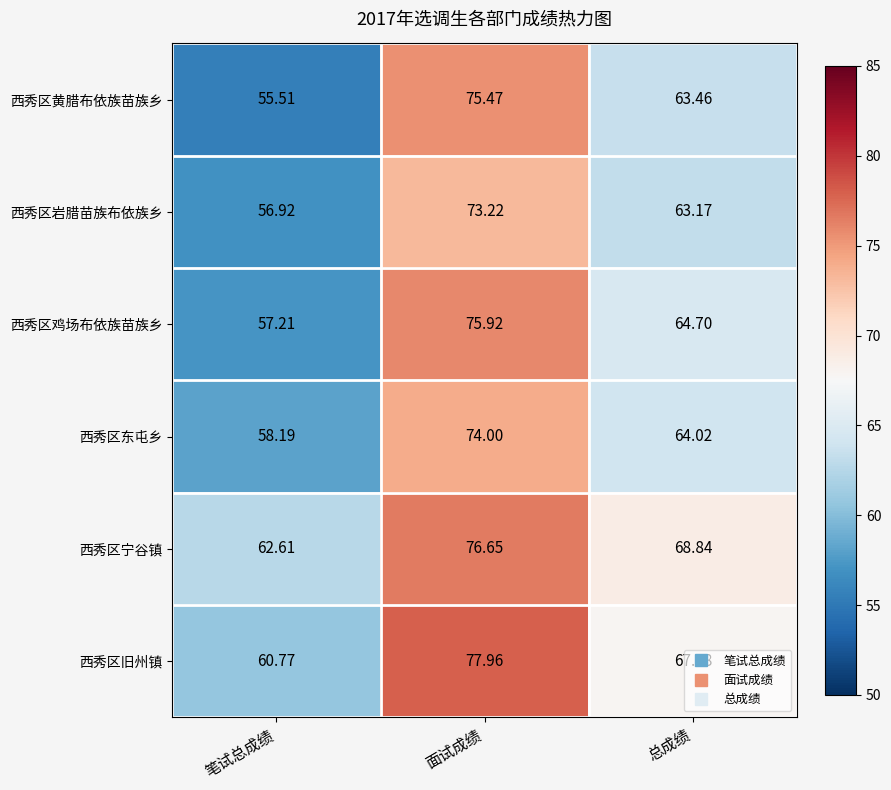

Is the value of 西秀区旧州镇 at 笔试总成绩 greater than the value of 西秀区黄腊布依族苗族乡 at 笔试总成绩?

Yes